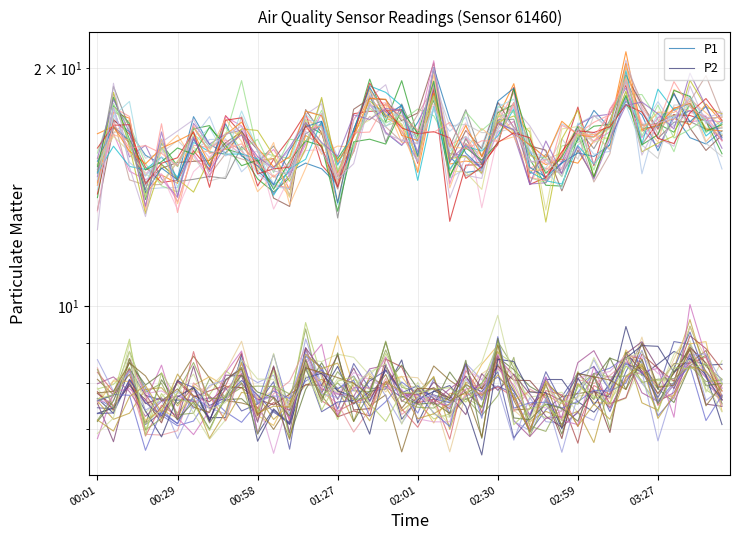

What is the average value of the P2 series?

7.9